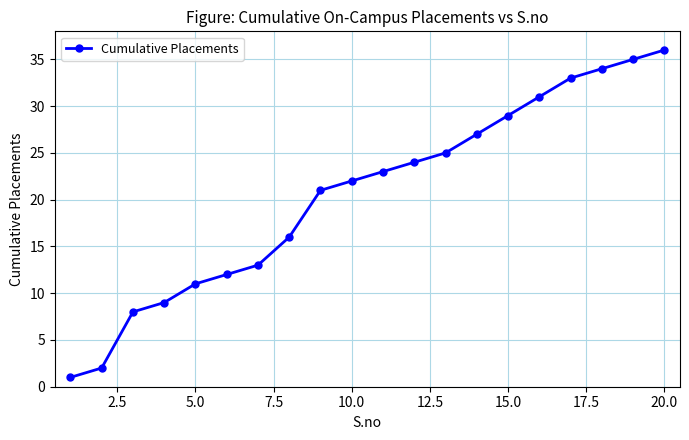

What is the difference between the second highest and second lowest values?

33